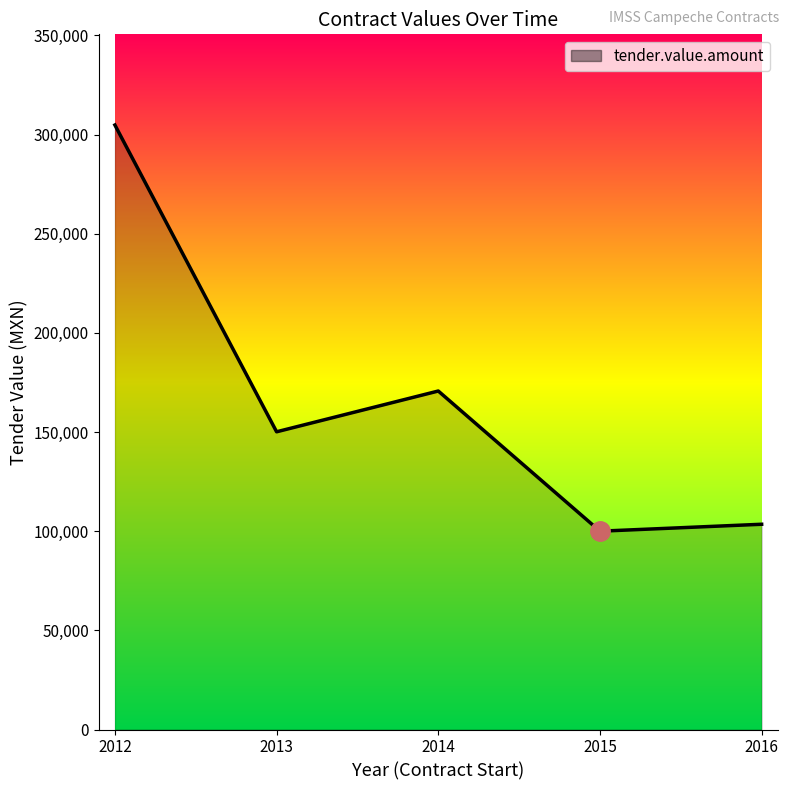

What is the ratio of the value at 2015 to the value at 2013?

0.7